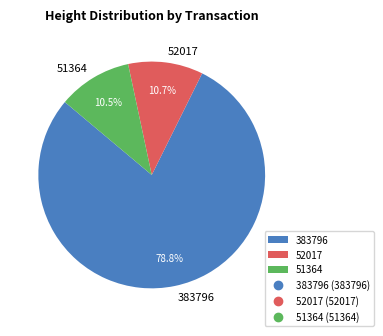

What is the total percentage of 51364 and 52017?

21.2%